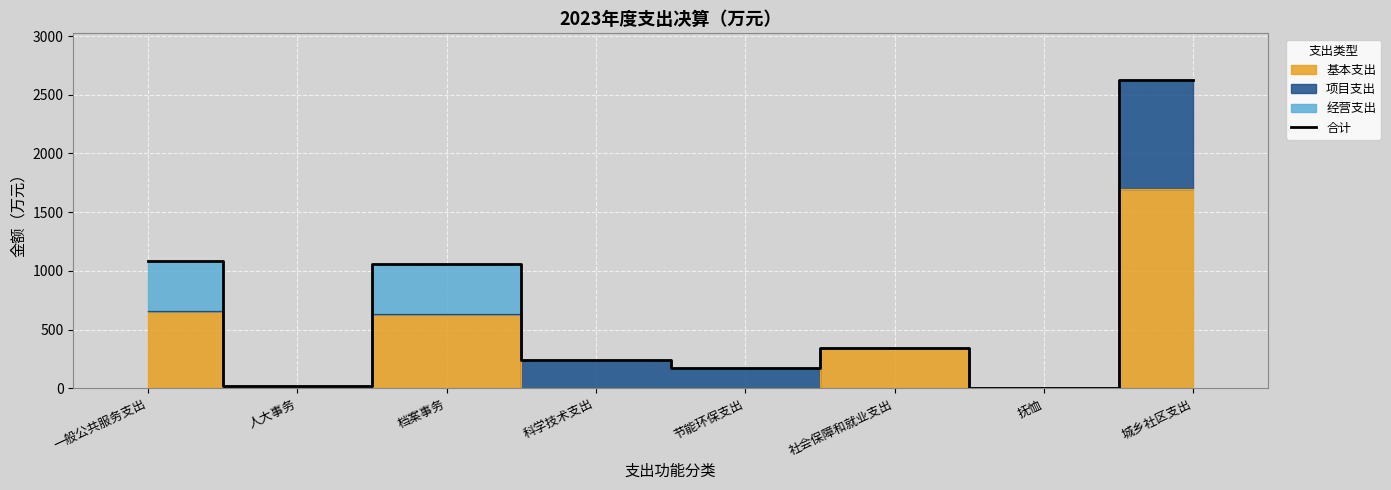

What is the label of the 1st point from the right?

城乡社区支出